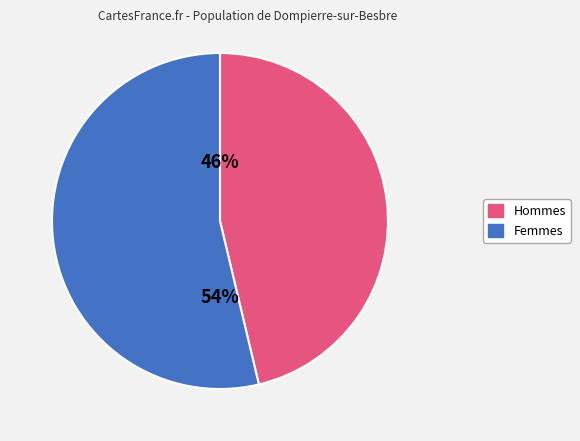

Is there a majority slice in this chart?

Yes